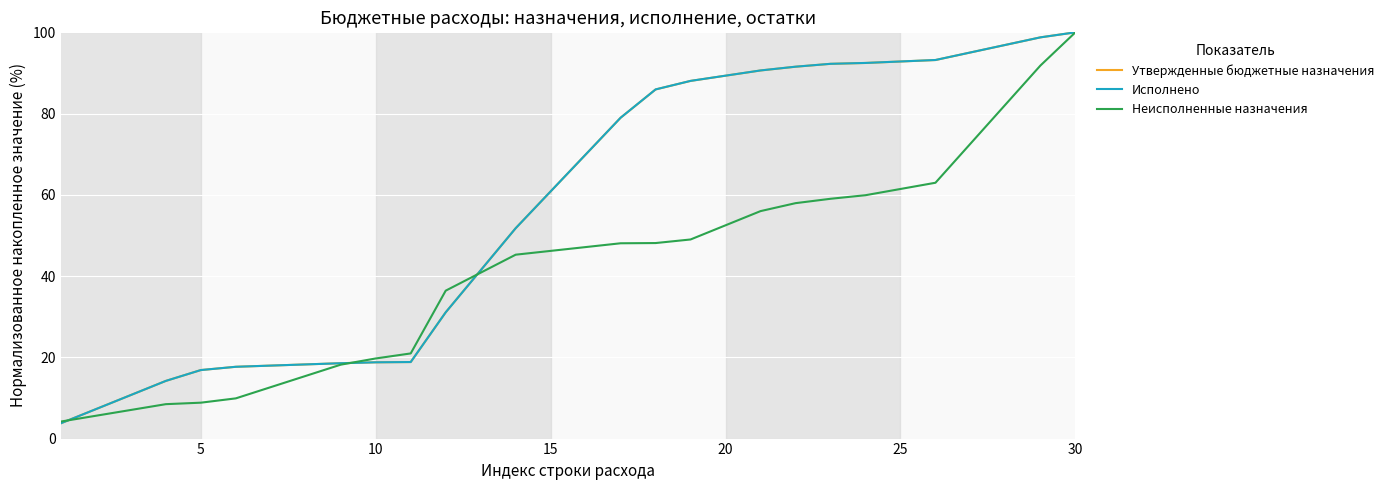

What is the minimum value shown in the chart?

3.8